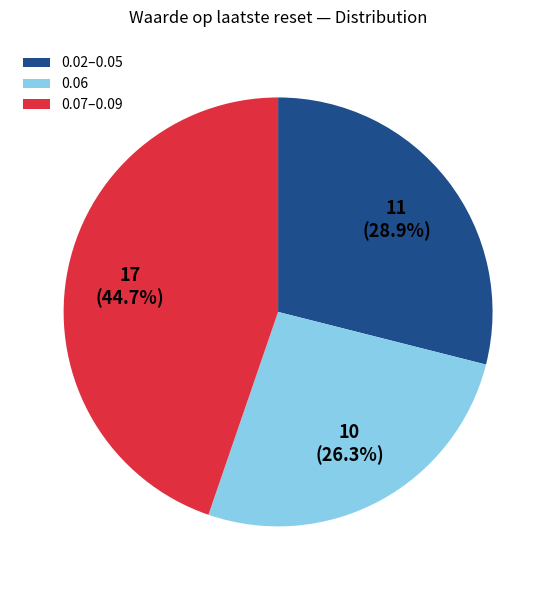

Is the sum of 0.07–0.09 and 0.02–0.05 greater than half?

Yes